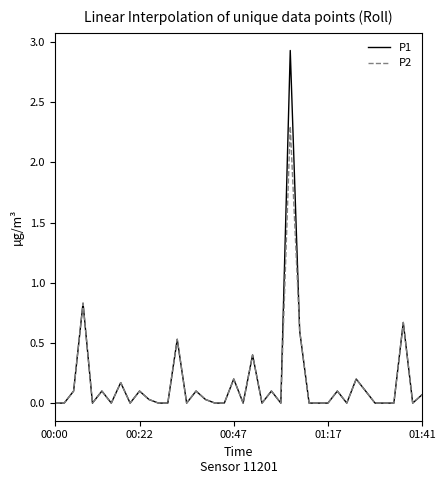

Which series has the largest range (max minus min)?

P1